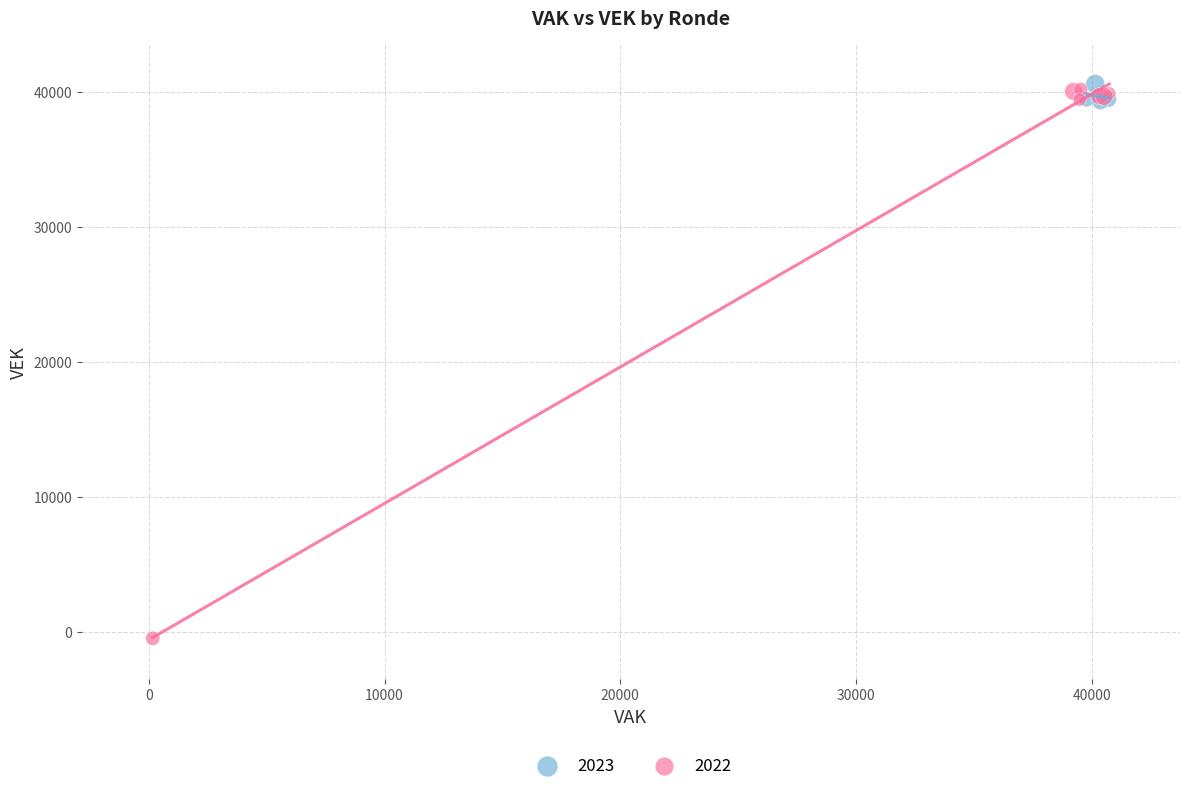

Which series has the largest Y range (max minus min)?

2022